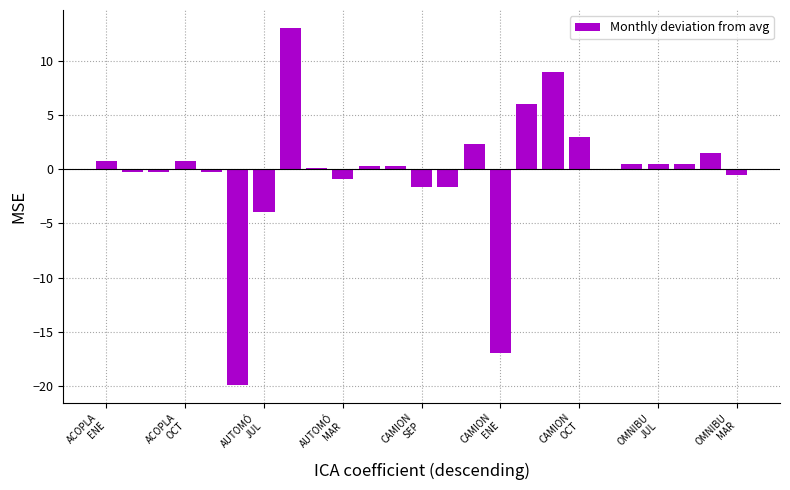

What is the maximum value shown in the chart?

13.1